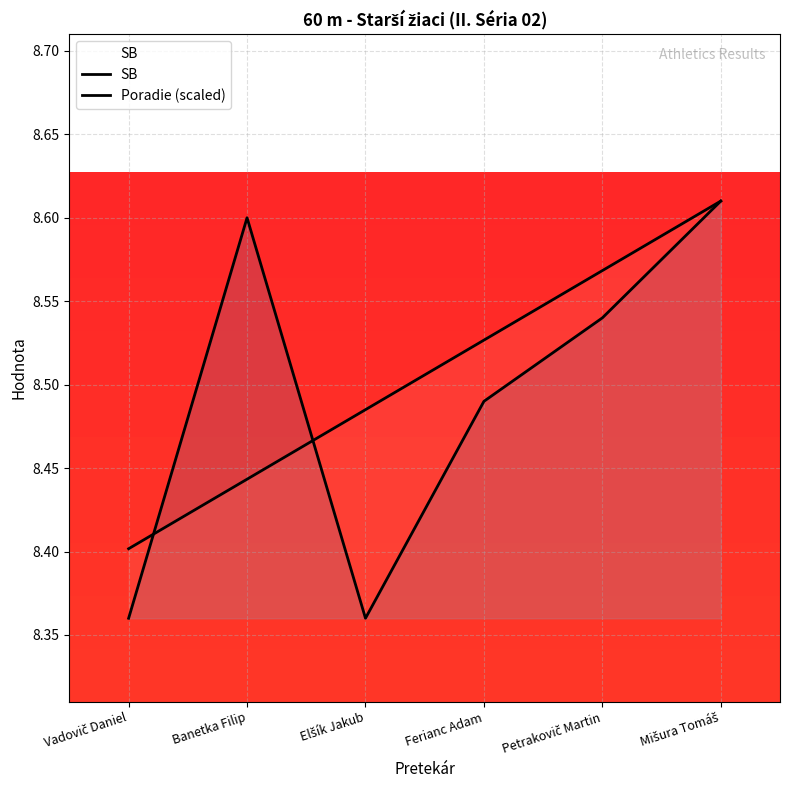

Between Banetka Filip and Vadovič Daniel, which is larger?

Banetka Filip